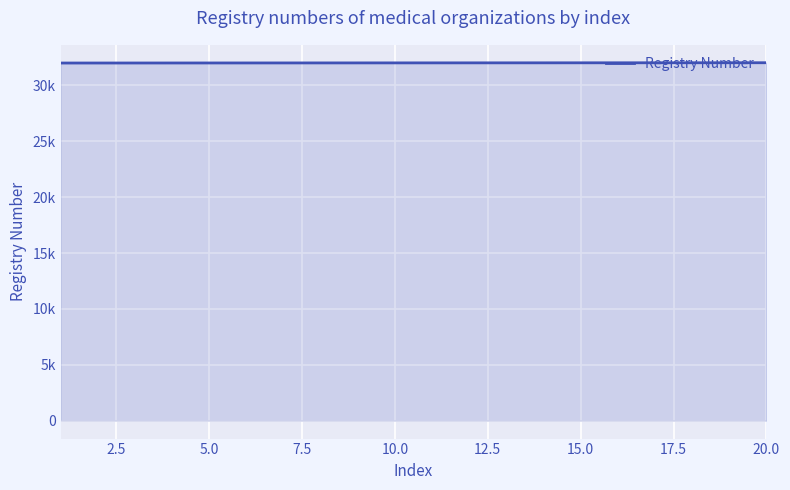

Does the chart display data point markers on the line(s)?

No